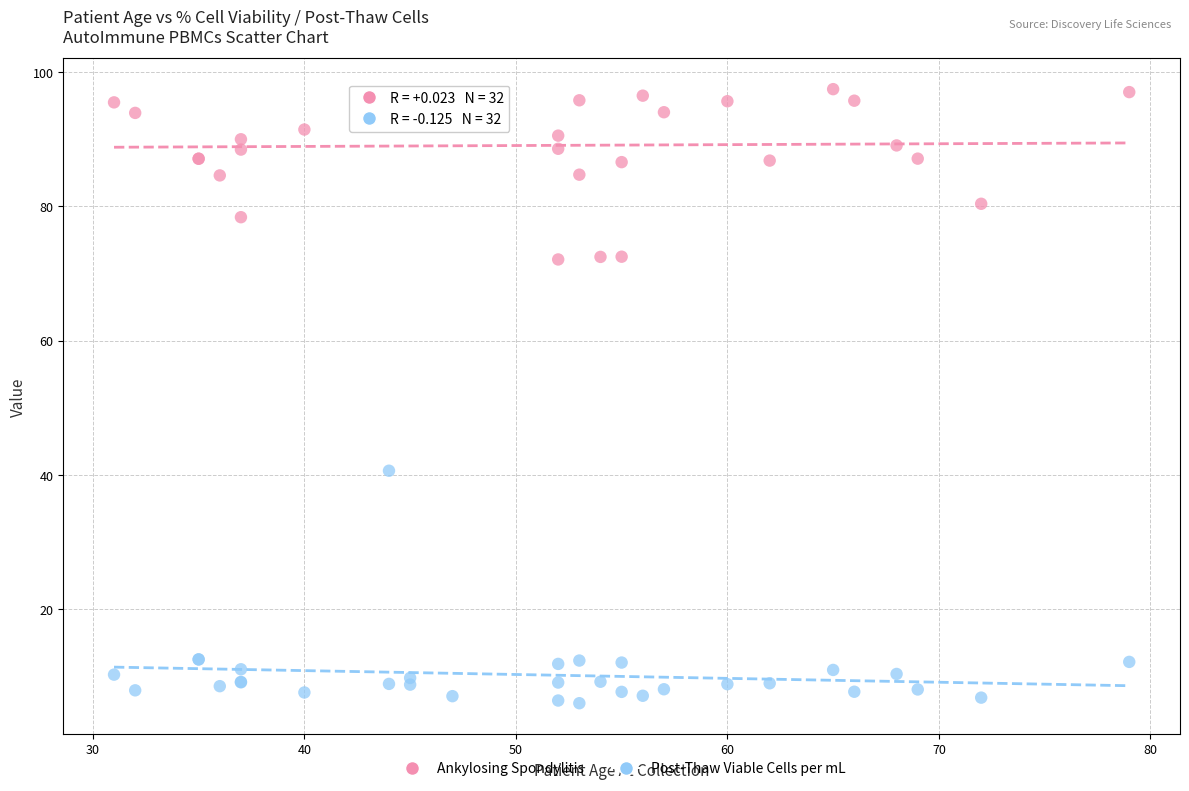

Which series has the widest spread of Y values?

Post-Thaw Viable Cells per mL